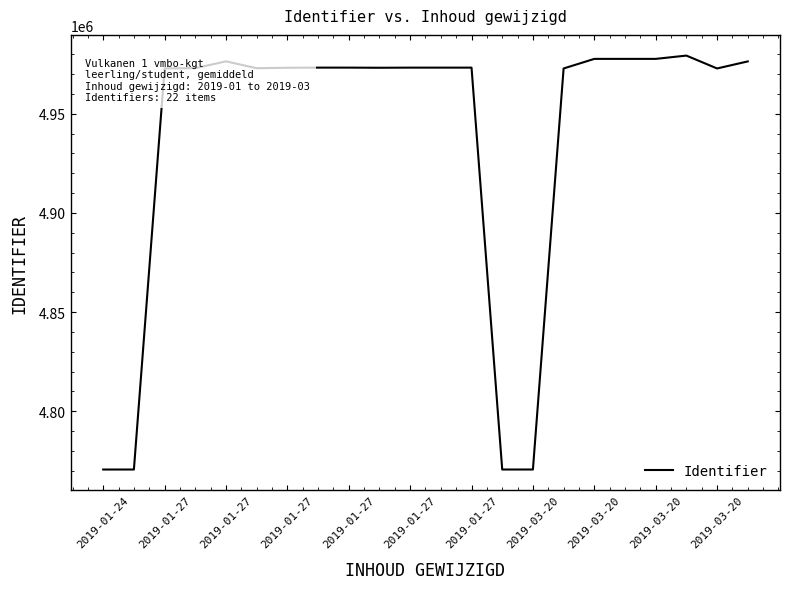

What is the smallest value displayed?

4770589